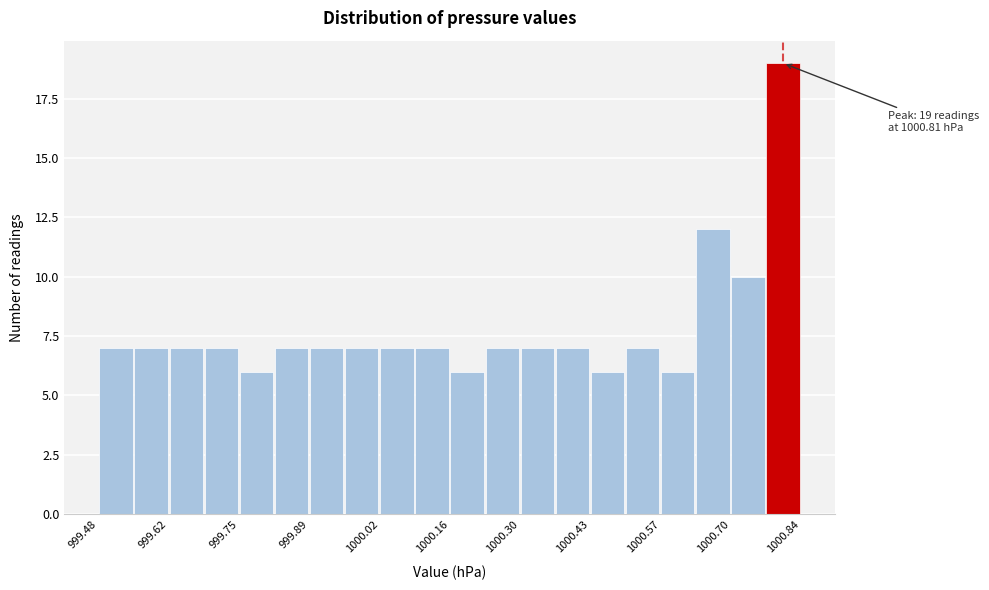

Read against the x-axis, roughly where is the centre of the tallest bar?

1000.80